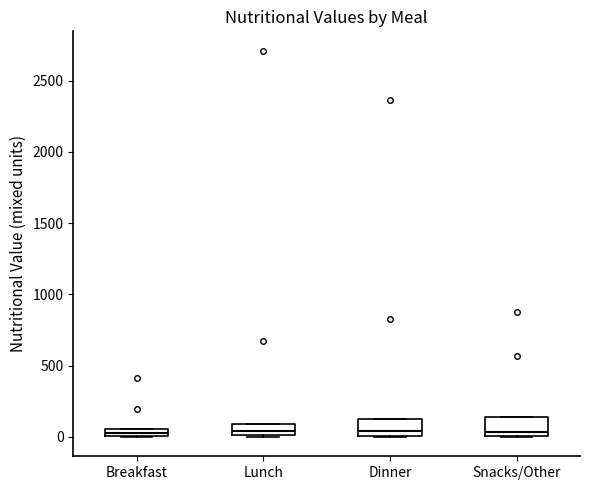

Where is the upper edge of the box for Dinner on the y-axis? The values are not printed on the chart, so give them approximately, as read against the axis.

100